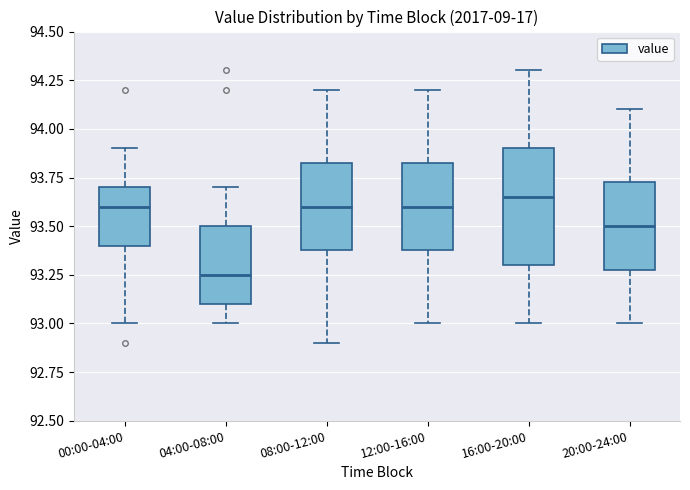

Which box's median line is the lowest?

04:00-08:00